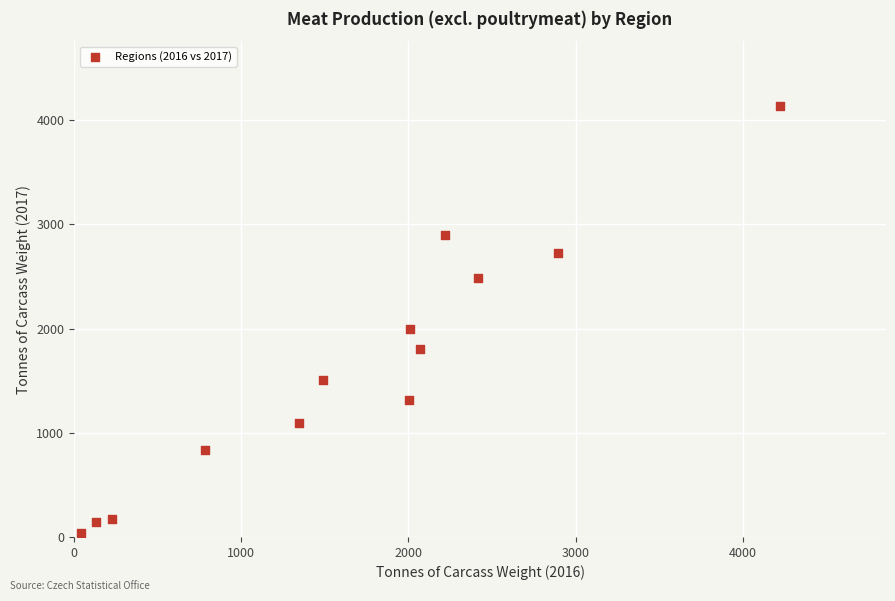

What Y value in the scatter plot is closest to 2088?

1999